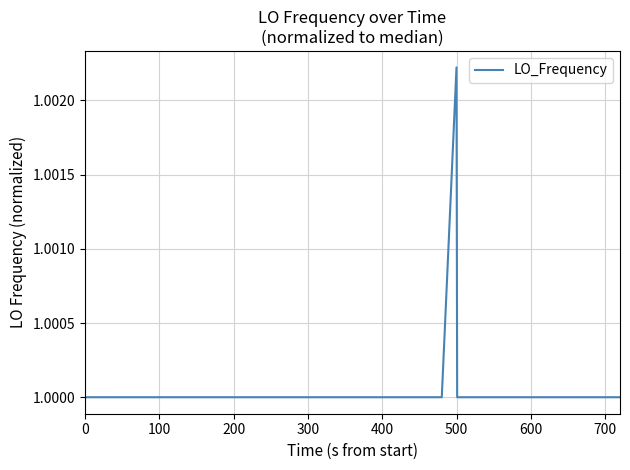

Does the chart display data point markers on the line(s)?

No